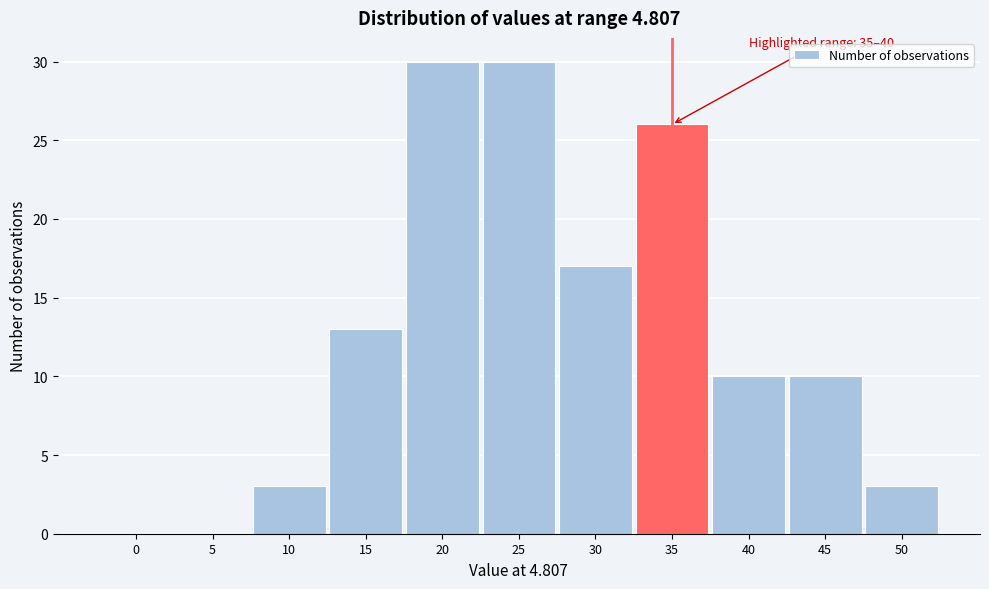

Reading left to right, what are all the values shown in this chart?

0=0	5=0	10=3	15=13	20=30	25=30	30=17	35=26	40=10	45=10	50=3